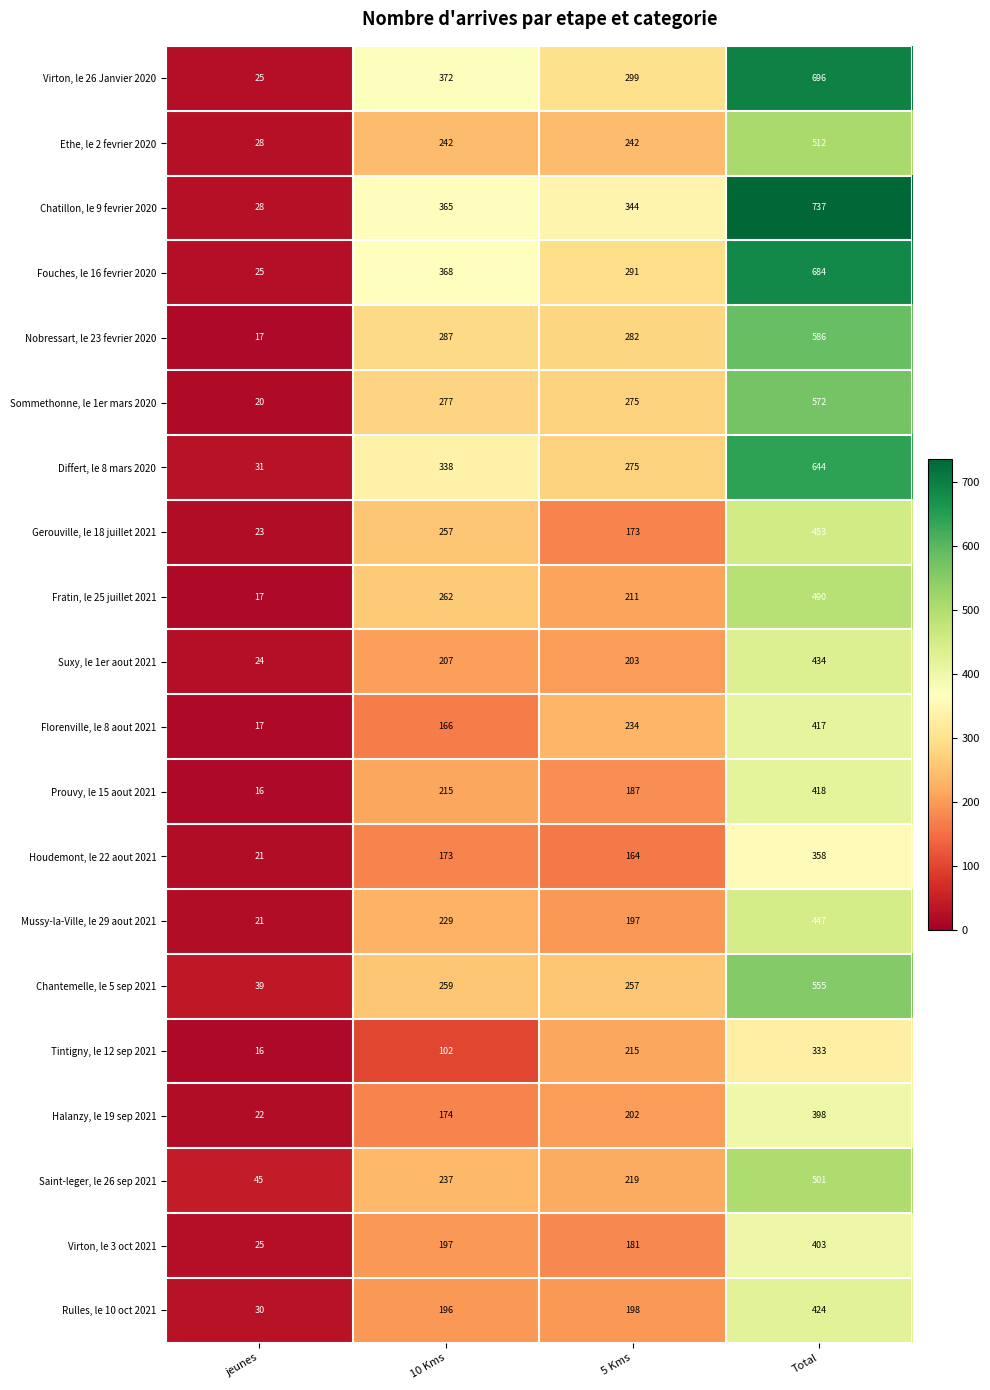

At how many categories does at least one series exceed 359?

2